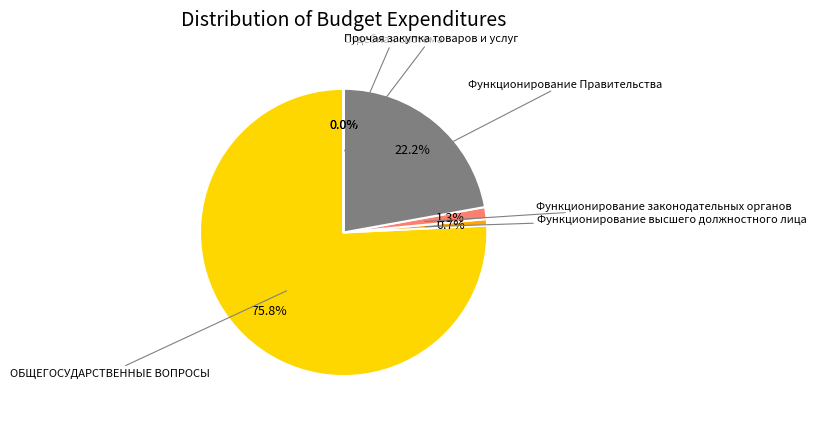

What is the majority slice?

ОБЩЕГОСУДАРСТВЕННЫЕ ВОПРОСЫ